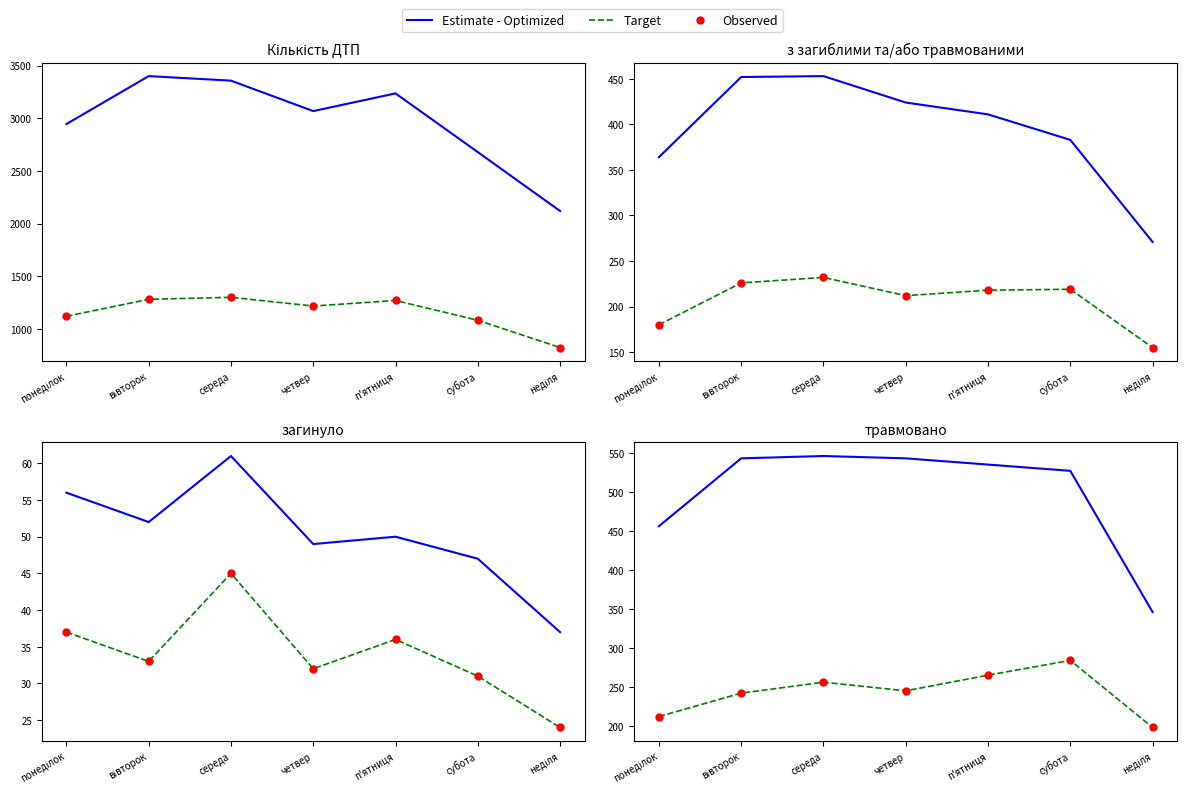

What are all the series names shown in the legend?

Estimate - Optimized, Target, Observed